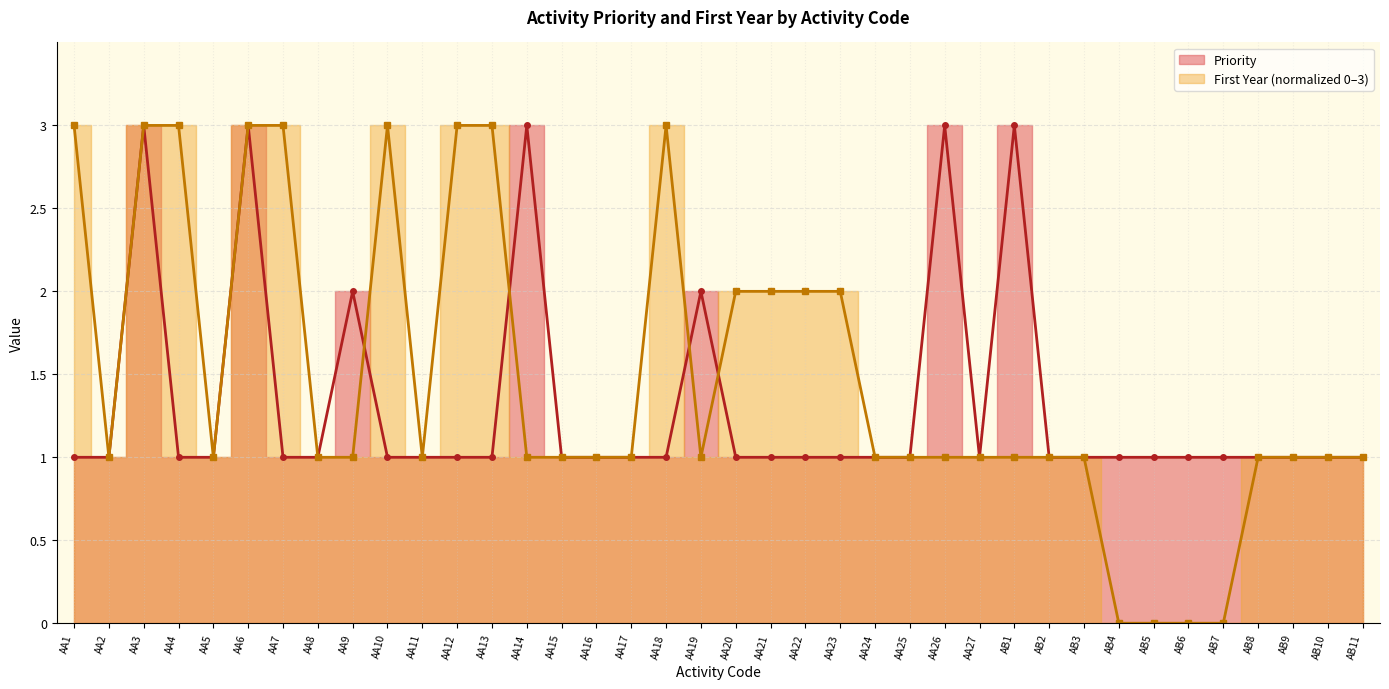

Does the chart display data point markers on the line(s)?

Yes